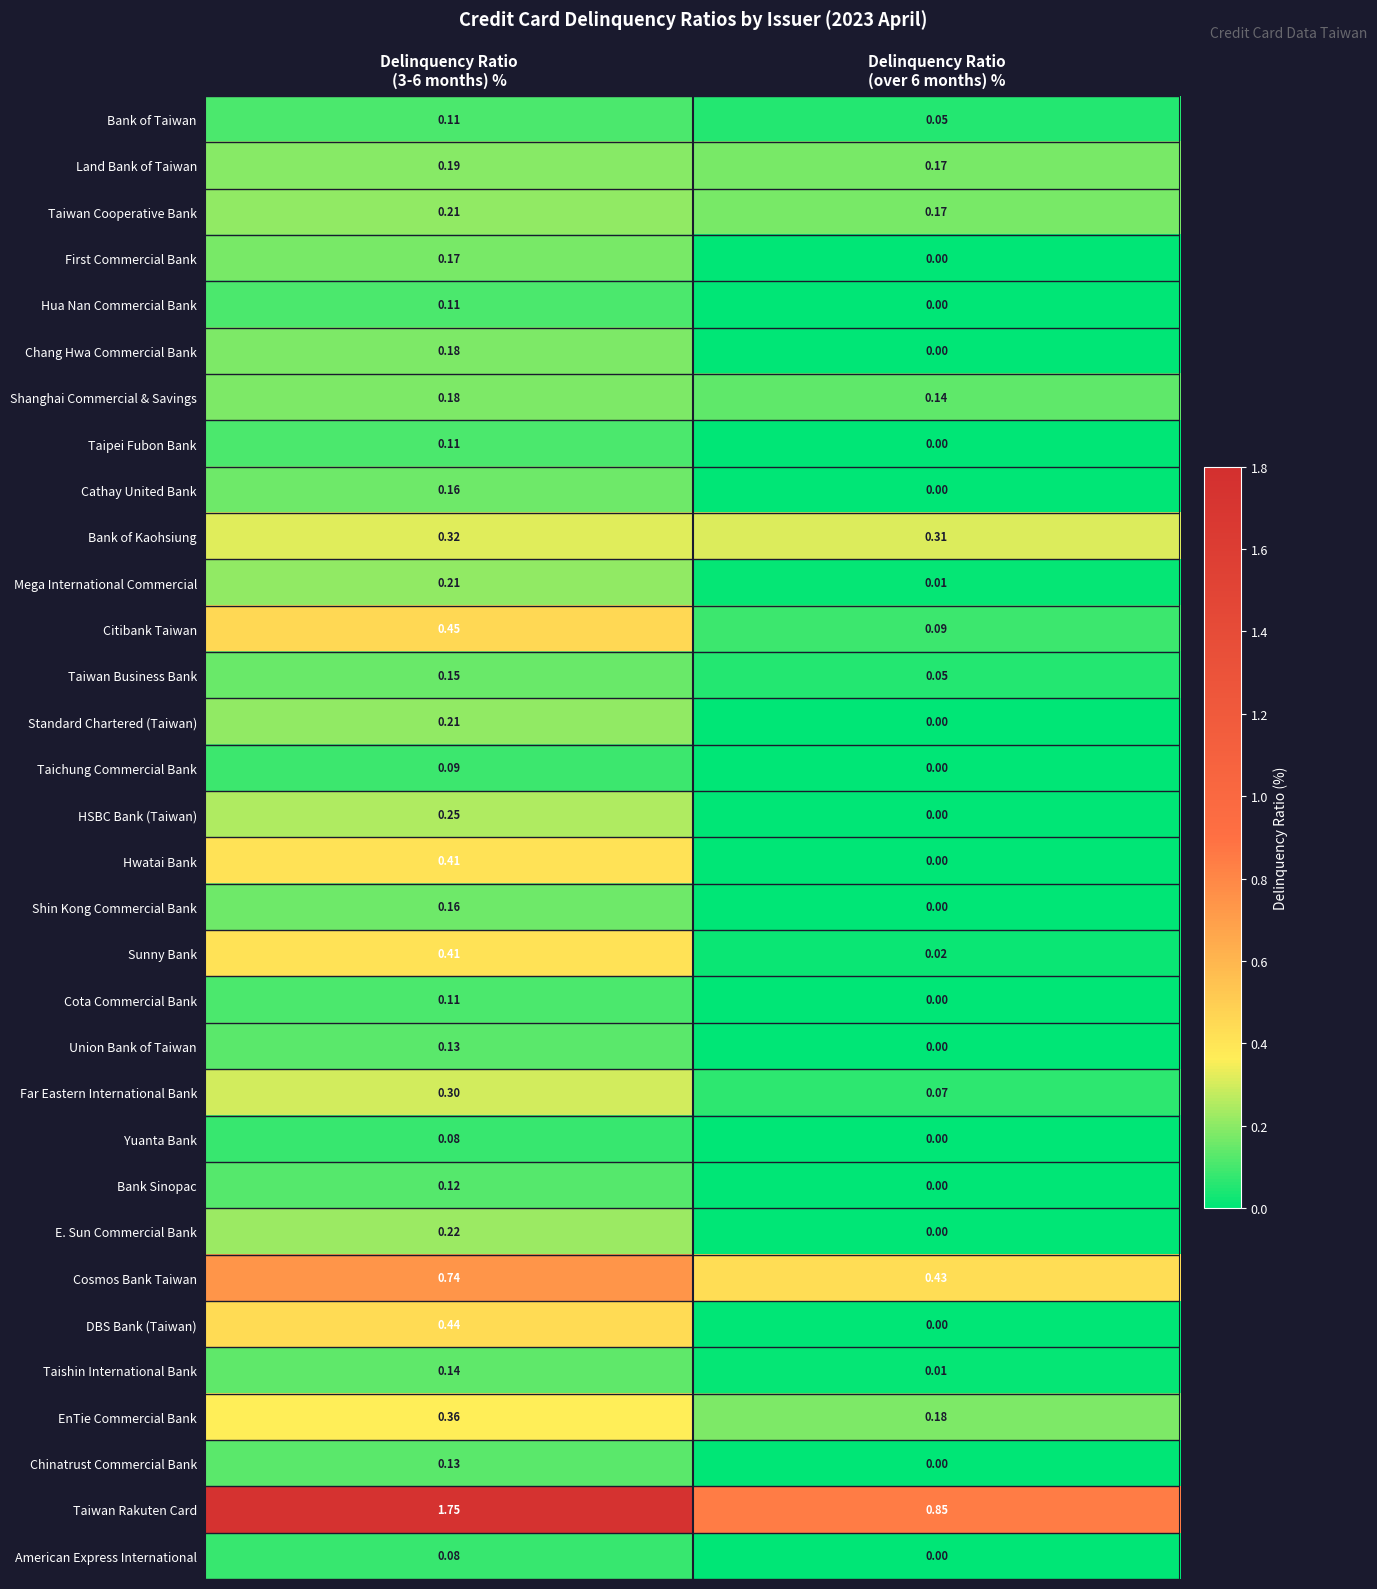

Which series has the largest range (max minus min)?

Taiwan Rakuten Card